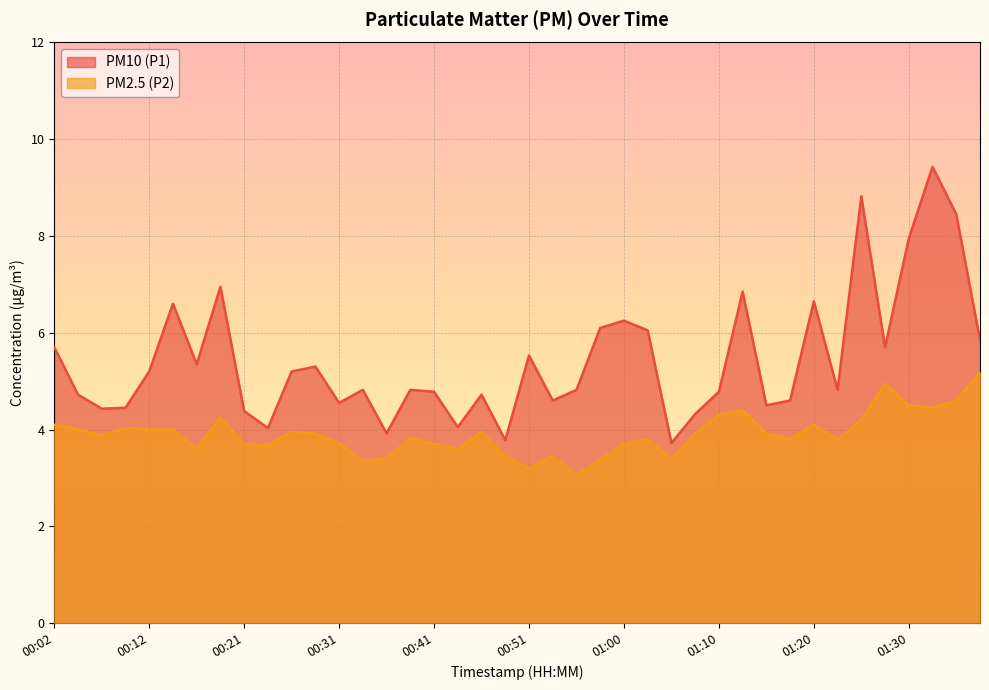

True or false: PM2.5 (P2) has a value of 1.1 at 00:43.

False